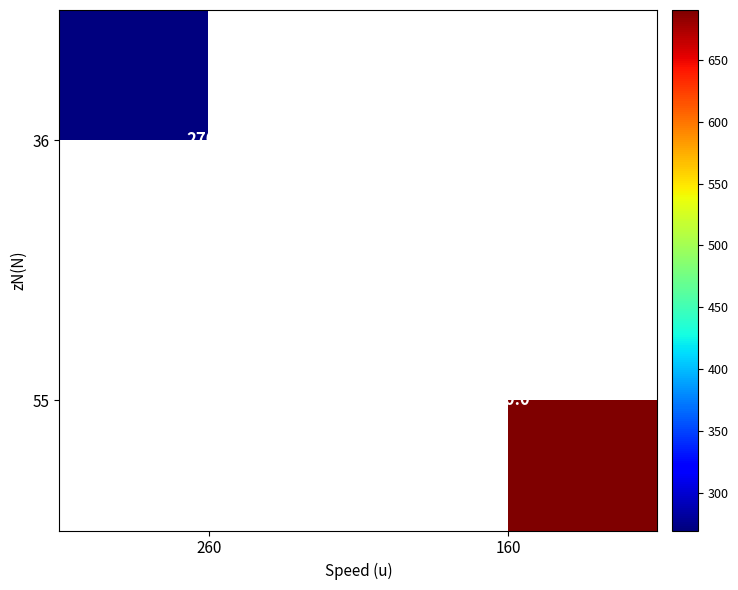

The value of 36 at 260 is 80. True or false?

False